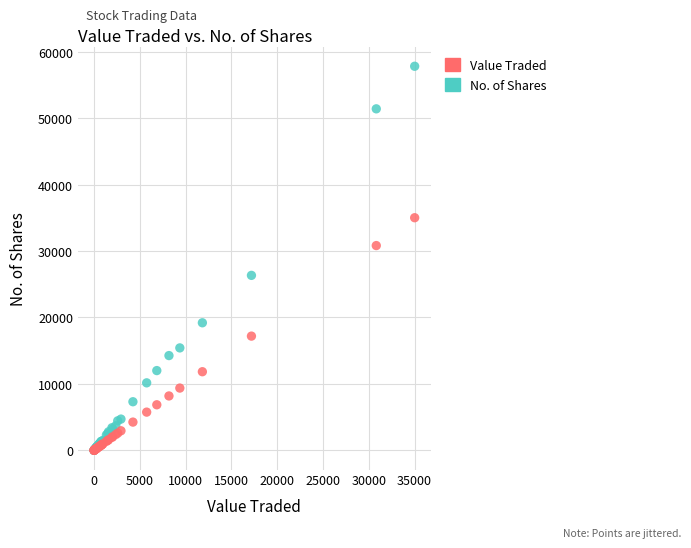

Across all series, what Y value is closest to 28903?

30818